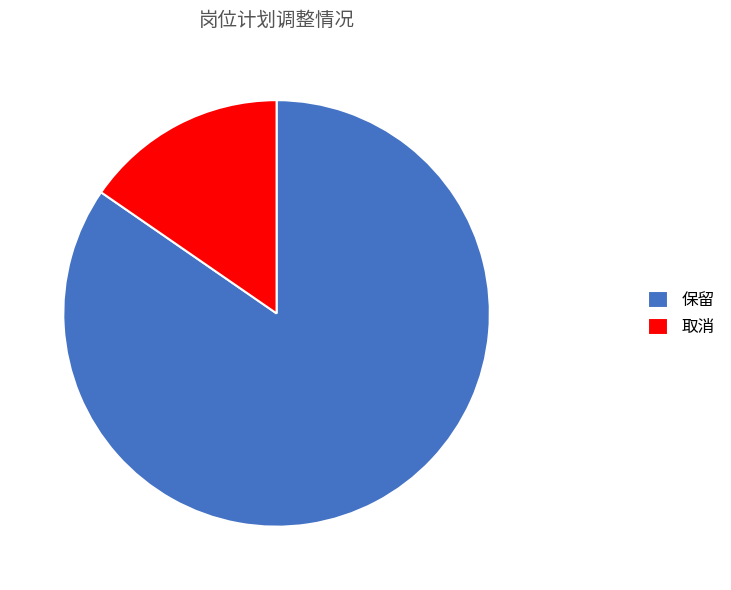

How many segments does this pie chart have?

2